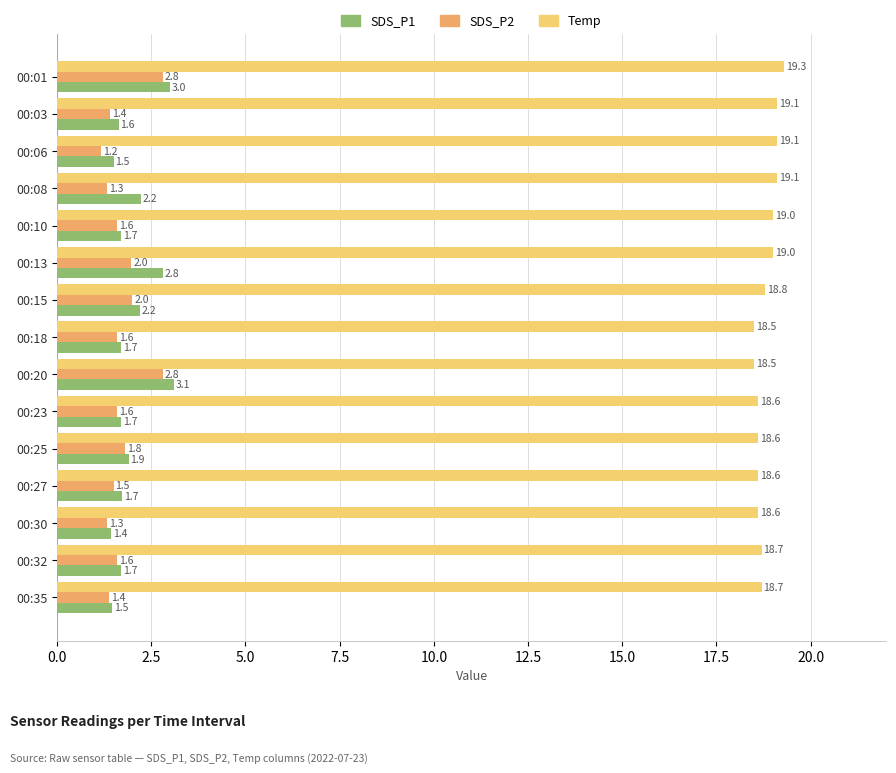

Which series has the widest spread of values?

SDS_P1